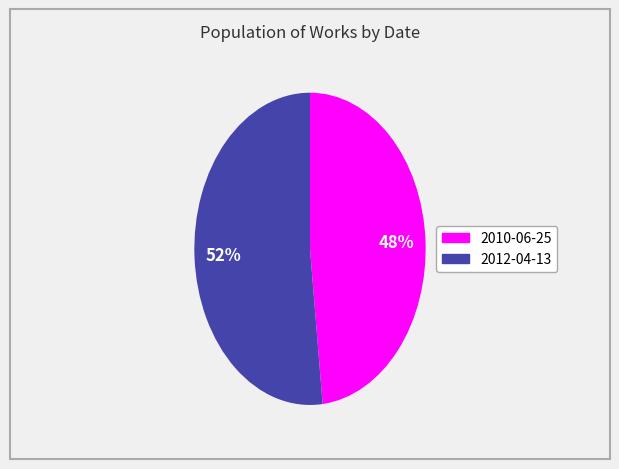

To the nearest percent, what is the average slice percentage?

50%